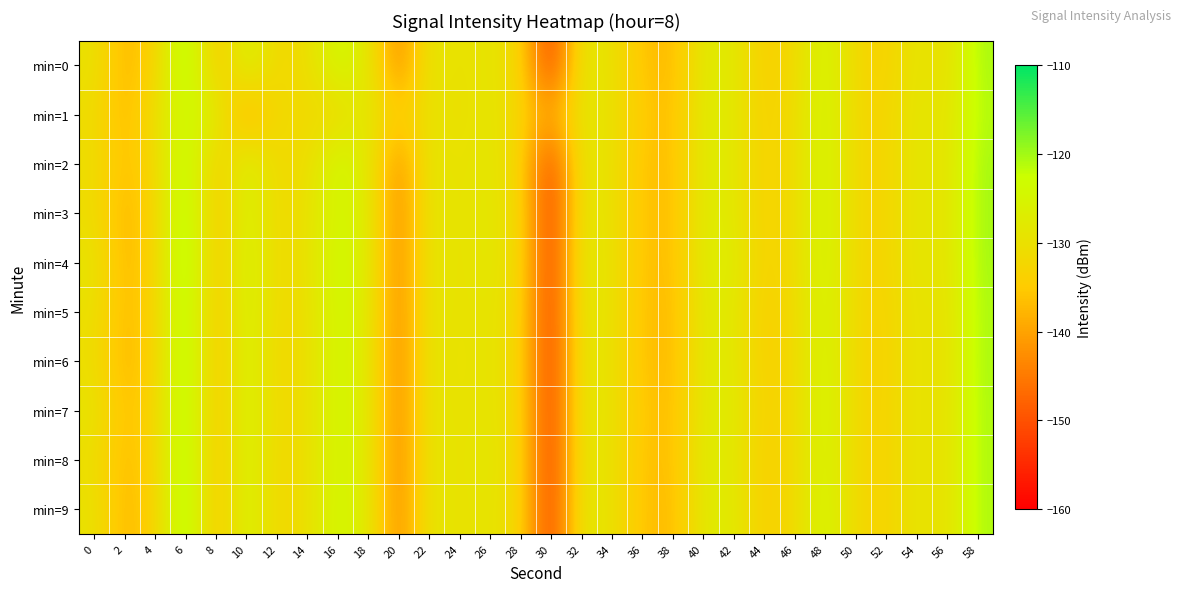

Which series has the largest range (max minus min)?

min=4